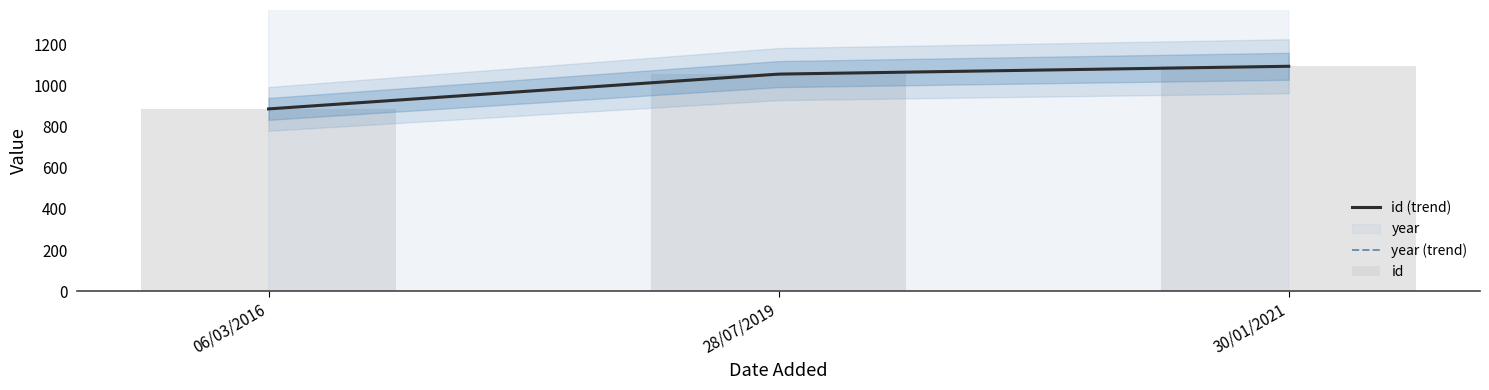

Are the bars horizontal?

No